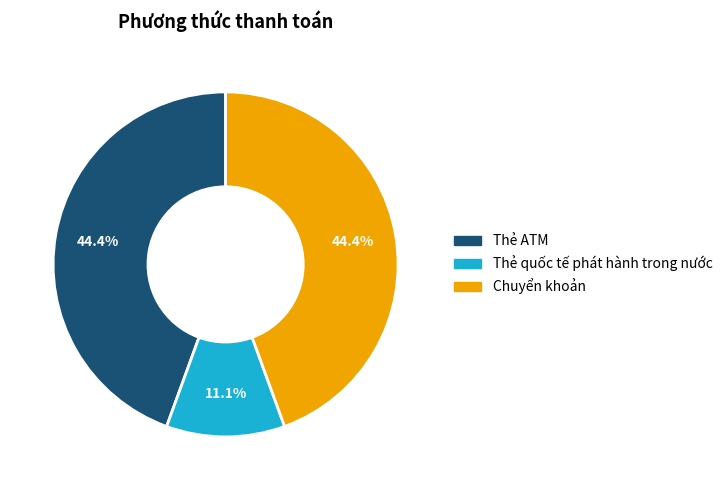

What percentage is the Thẻ quốc tế phát hành trong nước slice, to the nearest percent?

11%